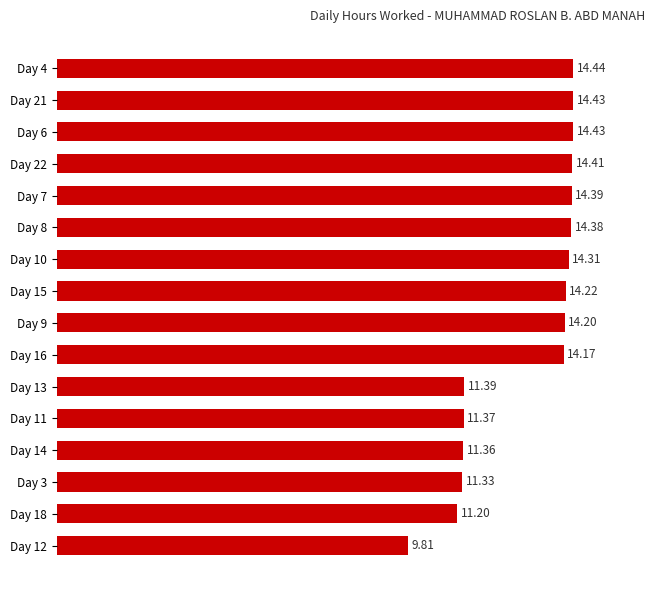

Which has a higher value, Day 6 or Day 4?

Day 4